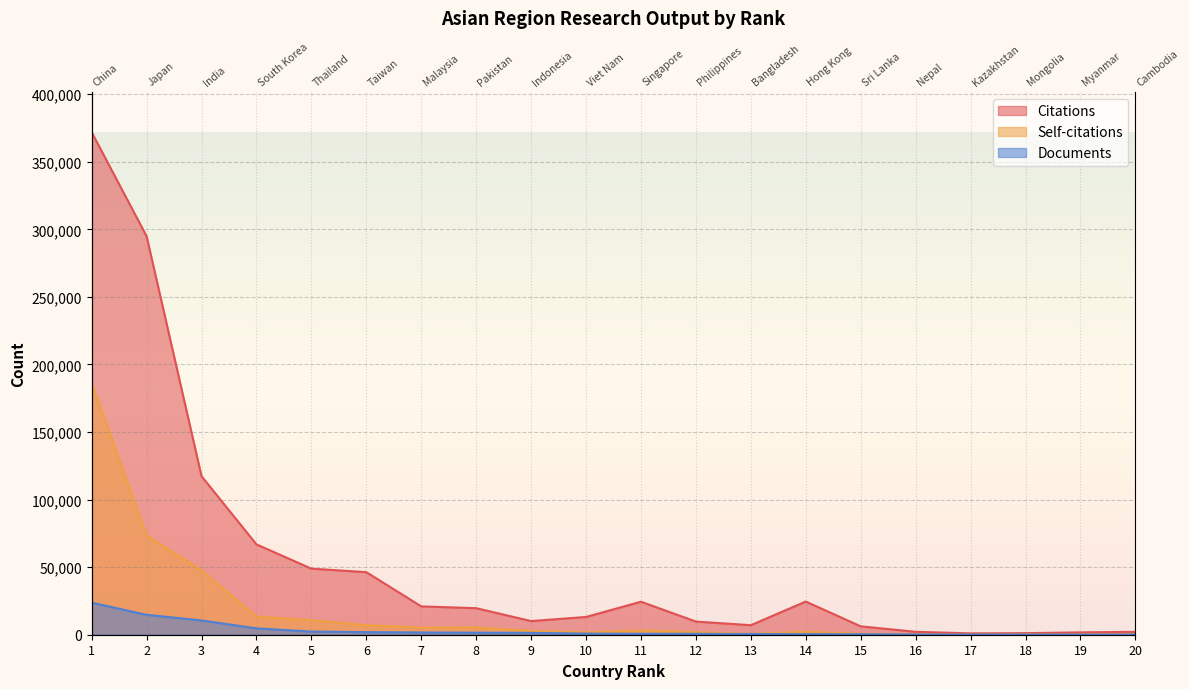

Reading left to right, what are all the values shown in this chart?

Citations: 1=371877	2=294905	3=117308	4=66850	5=48899	6=46301	7=20970	8=19638	9=10105	10=13147	11=24430	12=9731	13=7058	14=24553	15=6213	16=2160	17=1009	18=1160	19=1756	20=2141
Self-citations: 1=186162	2=73416	3=47663	4=13405	5=10782	6=7094	7=5208	8=5355	9=2885	10=1759	11=3148	12=1873	13=593	14=2202	15=746	16=267	17=117	18=223	19=129	20=227
Documents: 1=23720	2=14724	3=10565	4=4713	5=2328	6=1918	7=1660	8=1498	9=1370	10=821	11=660	12=656	13=532	14=429	15=356	16=179	17=161	18=132	19=113	20=104